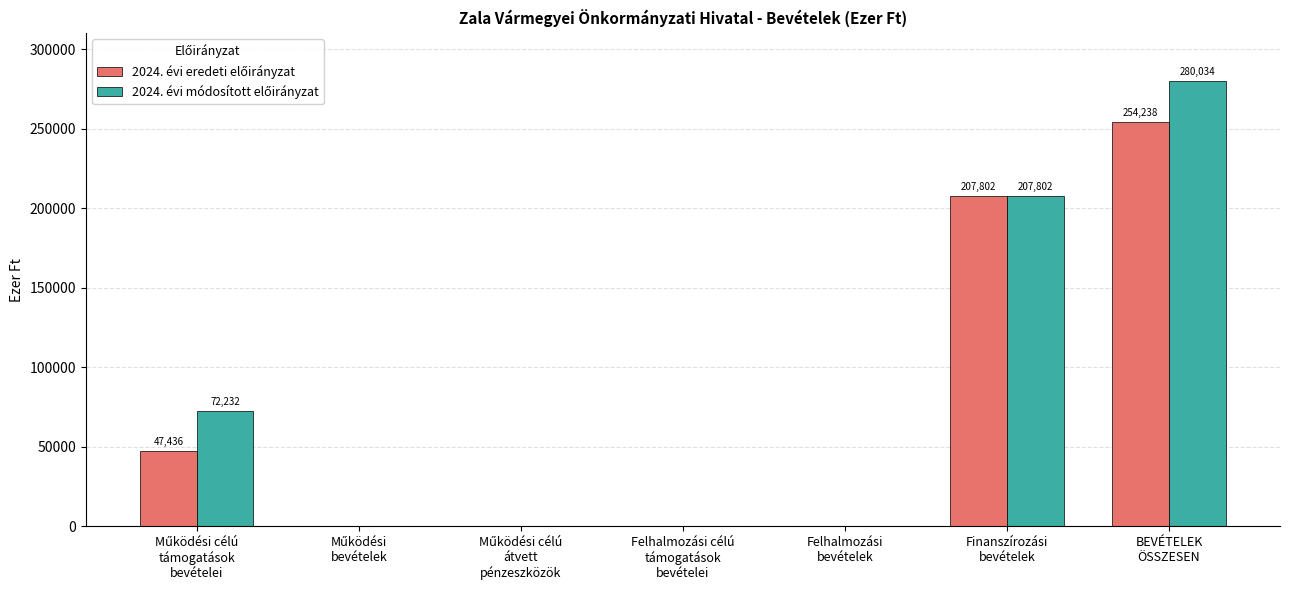

How many groups of bars are there?

7